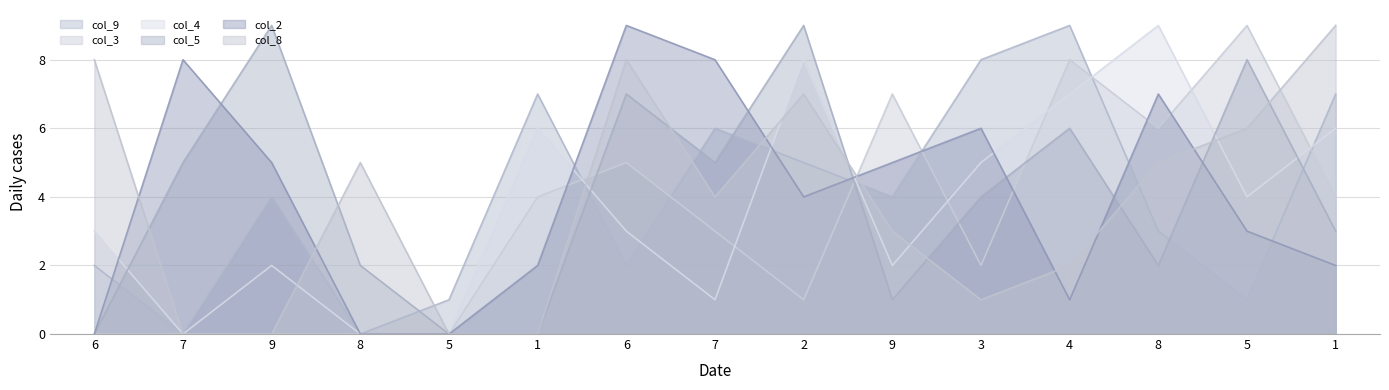

At which category does col_3 reach its first local valley?

2